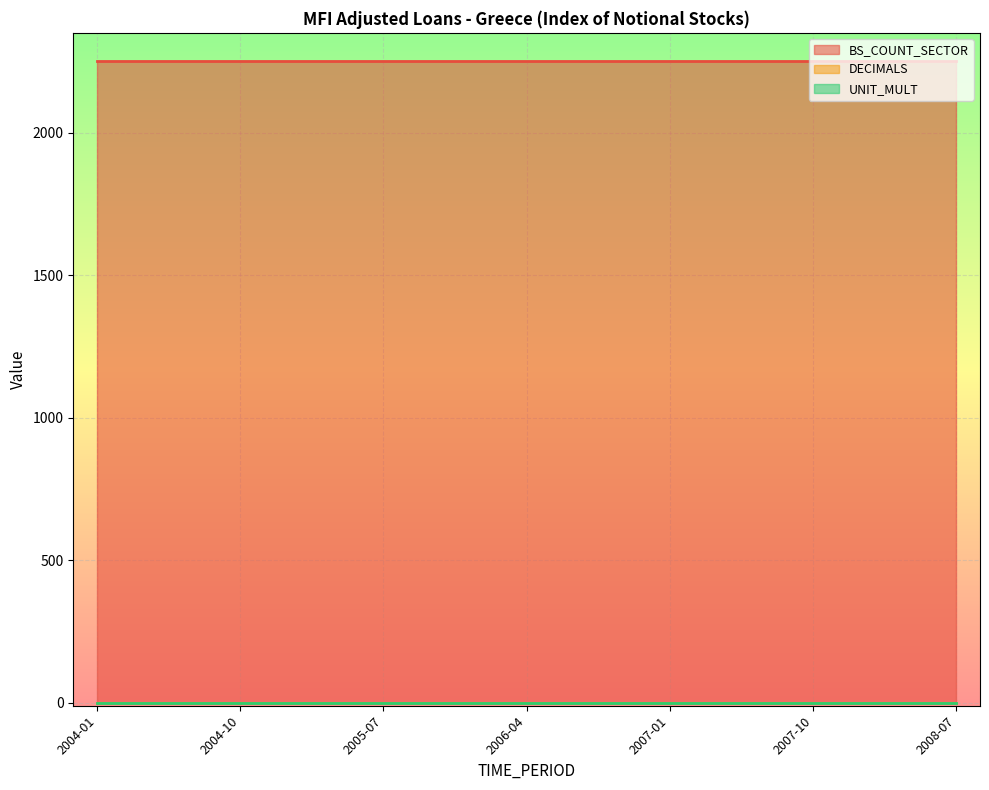

Reading right to left, what are all the values shown in this chart?

BS_COUNT_SECTOR: 2250	2250	2250	2250	2250	2250	2250	2250	2250	2250	2250	2250	2250	2250	2250	2250	2250	2250	2250
DECIMALS: 1	1	1	1	1	1	1	1	1	1	1	1	1	1	1	1	1	1	1
UNIT_MULT: 0	0	0	0	0	0	0	0	0	0	0	0	0	0	0	0	0	0	0